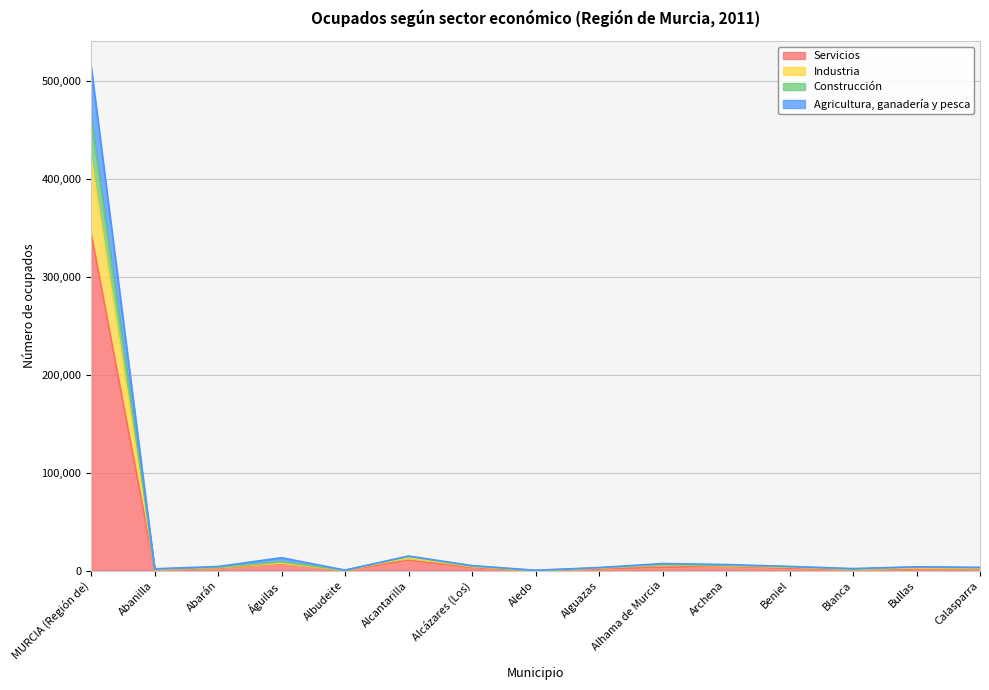

What is the sum of the Servicios values at Albudeite and Archena?

4545